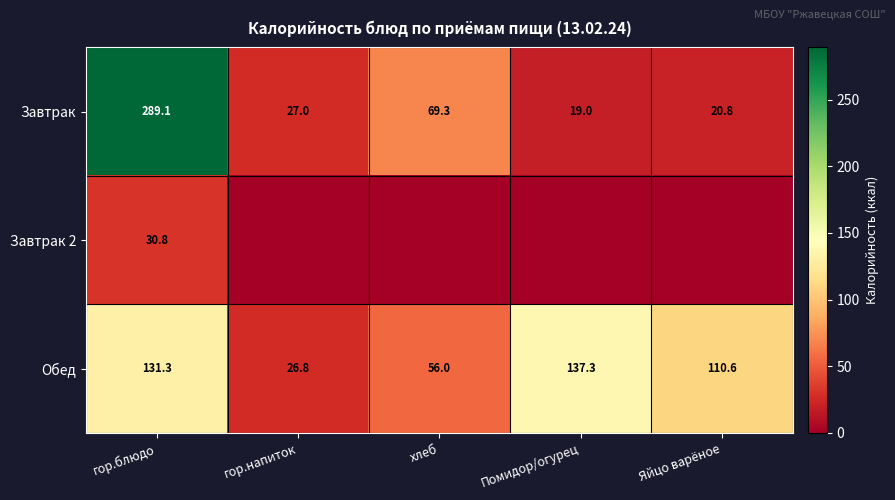

The value of Обед at Яйцо варёное is 110.6. True or false?

True